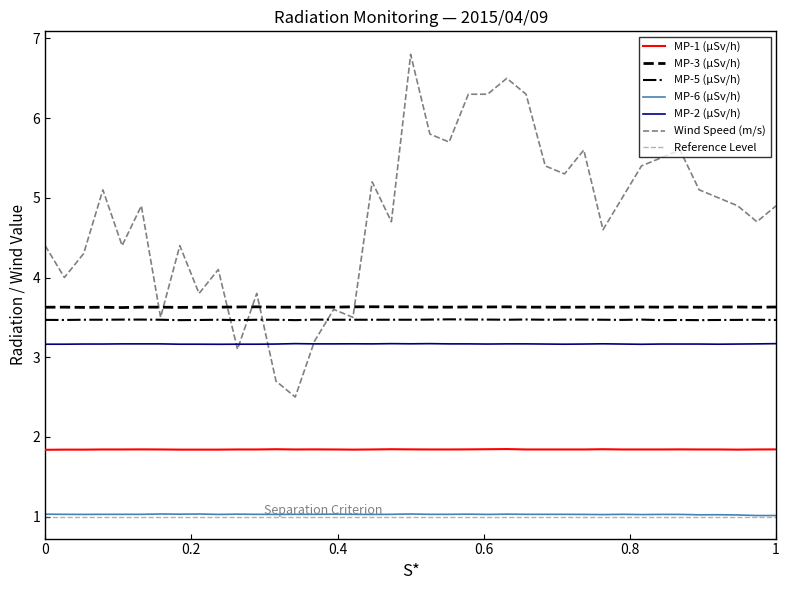

List the series in order of their peak value, lowest first.

MP-6, MP-1, MP-2, MP-5, MP-3, Wind(m/s)